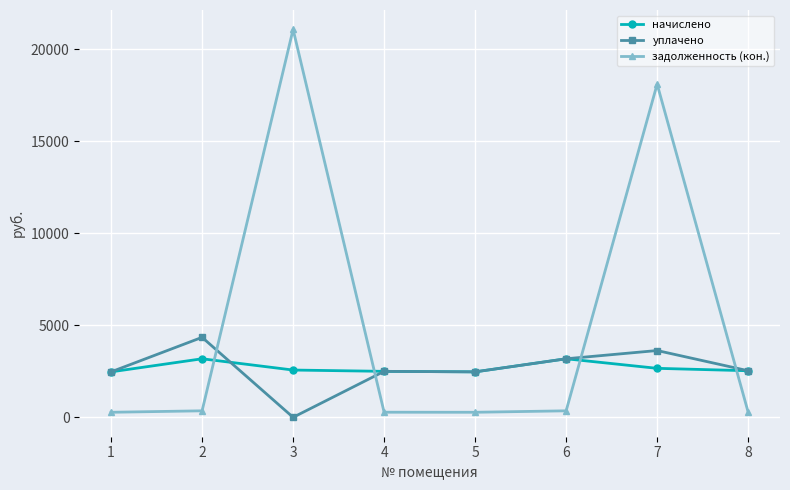

What is the difference between the уплачено values at 4 and 1?

27.4